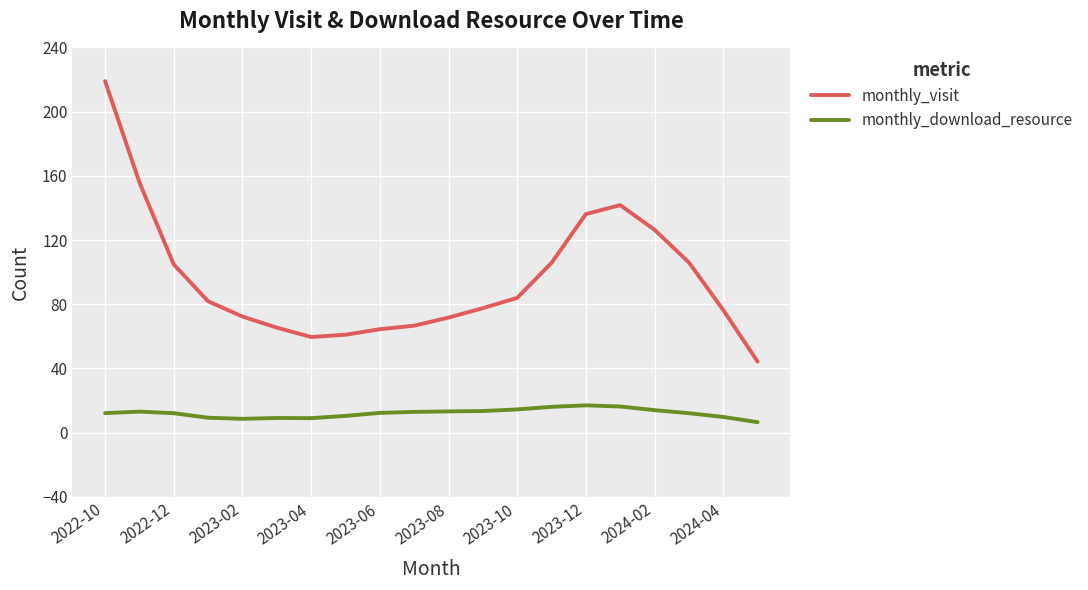

True or false: monthly_visit and monthly_download_resource cross at least once.

False